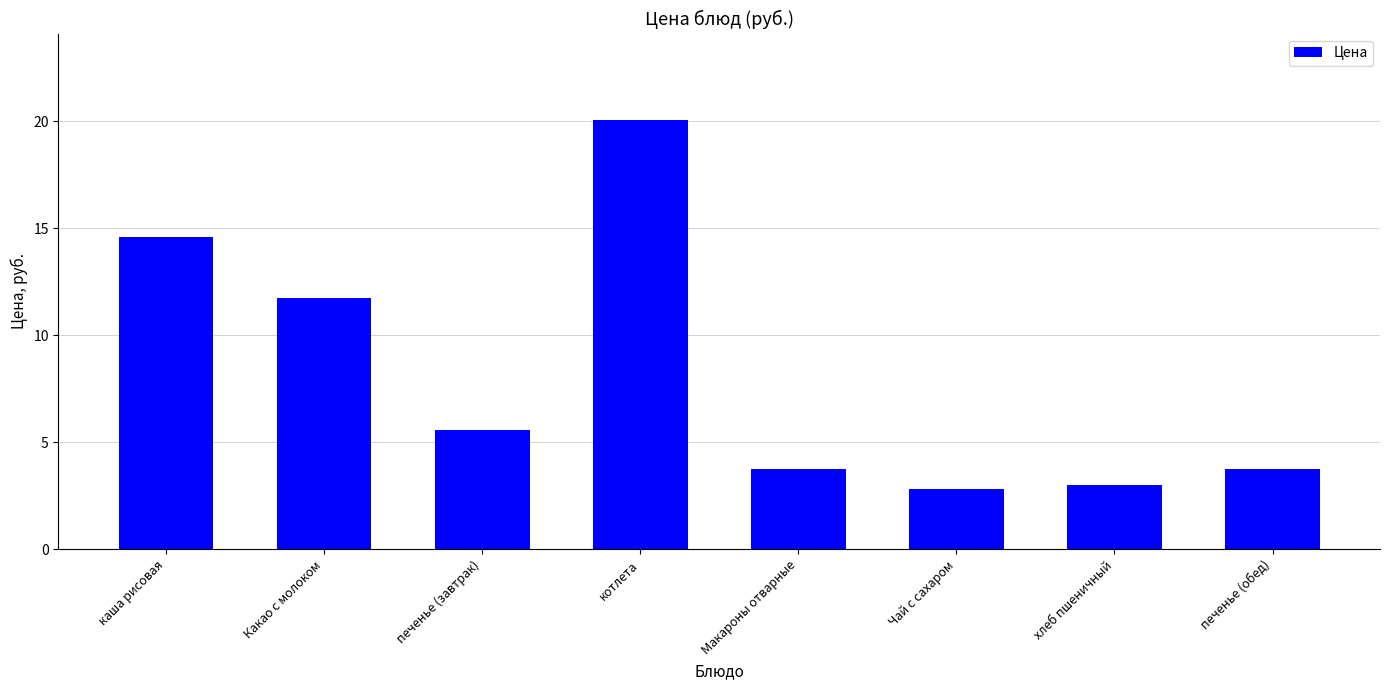

What is the change in value from котлета to печенье (обед)?

-16.3